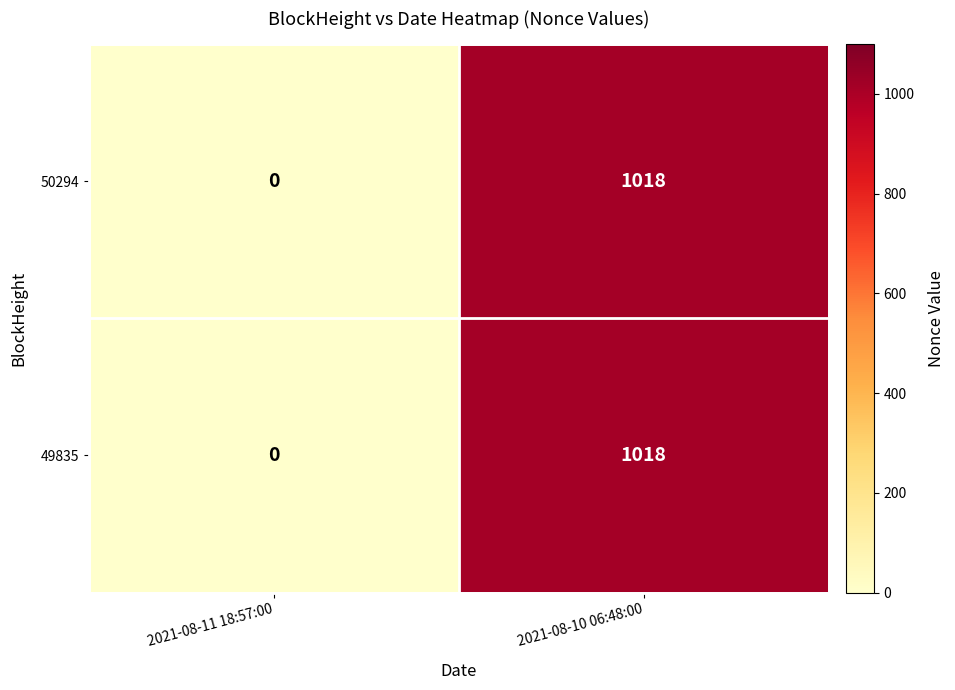

At which category is the sum across all series the highest?

2021-08-10 06:48:00